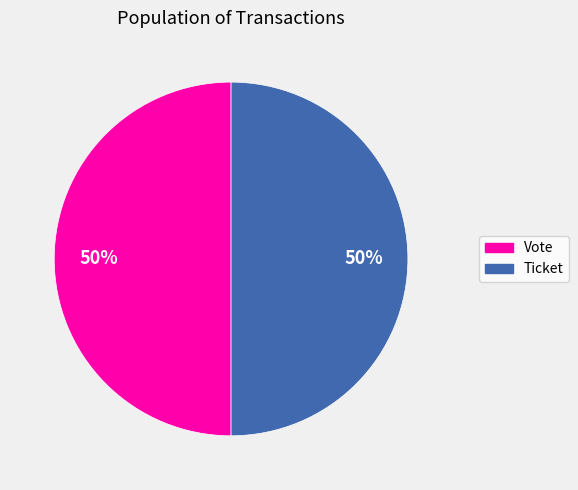

Approximately how many times larger is the value at Ticket compared to Vote?

1.0